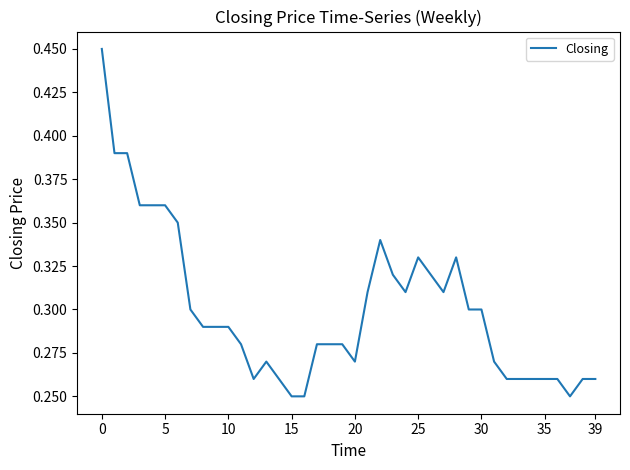

How many points are lower than both their immediate neighbors (excluding endpoints)?

5